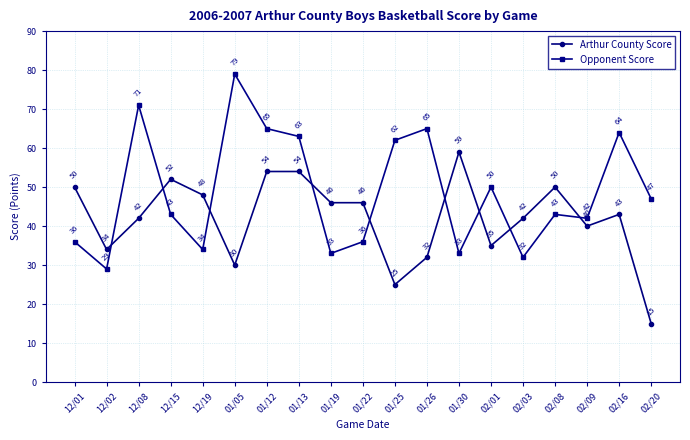

At which category is the sum across all series the highest?

01/12